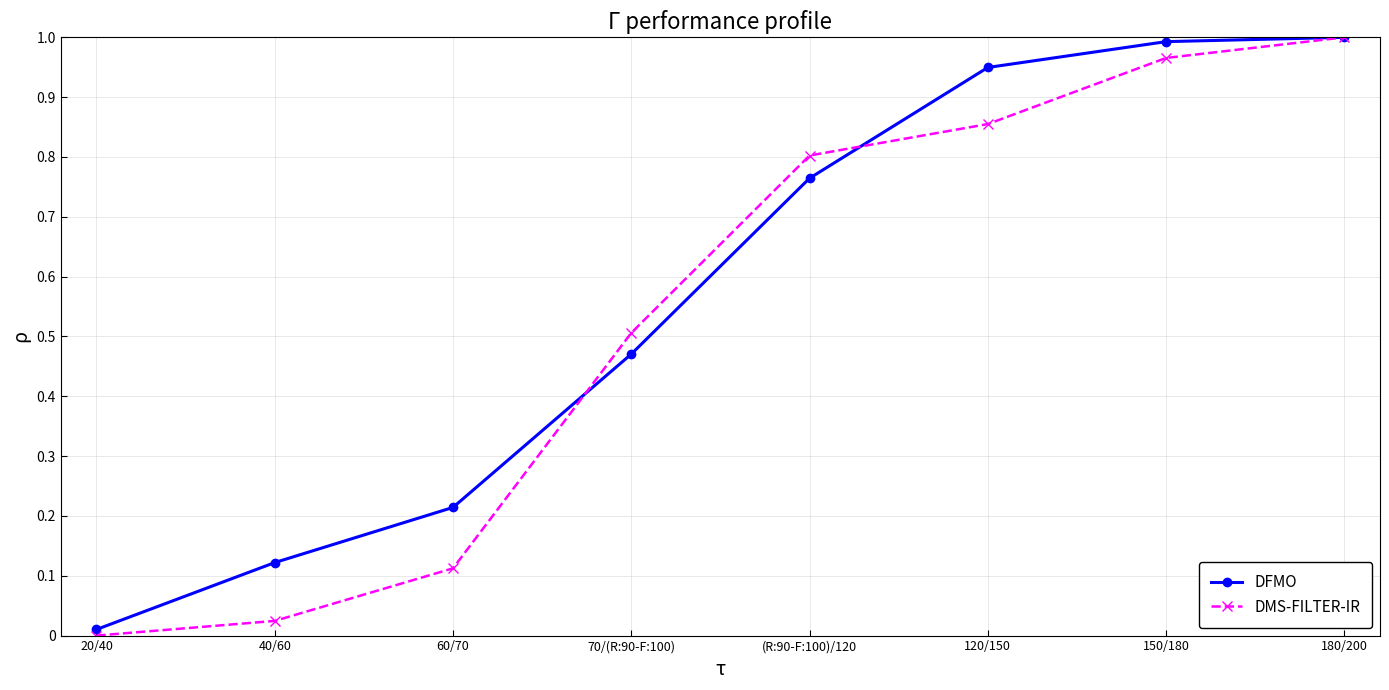

The DMS-FILTER-IR series shows 0.5 at (R:90-F:100)/120. True or false?

False